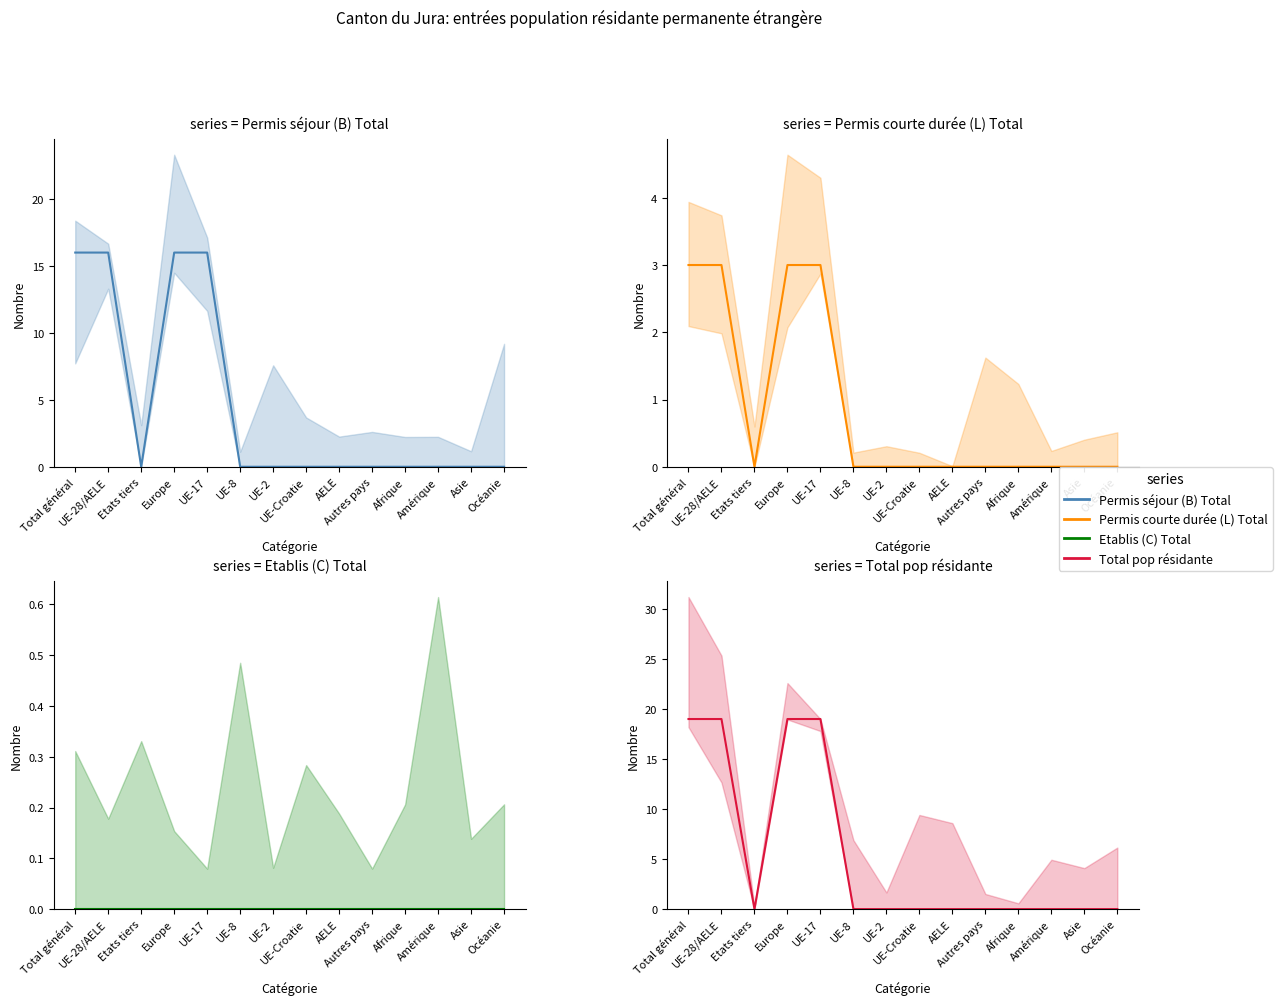

At which category does the chart reach its peak across all series?

Total général